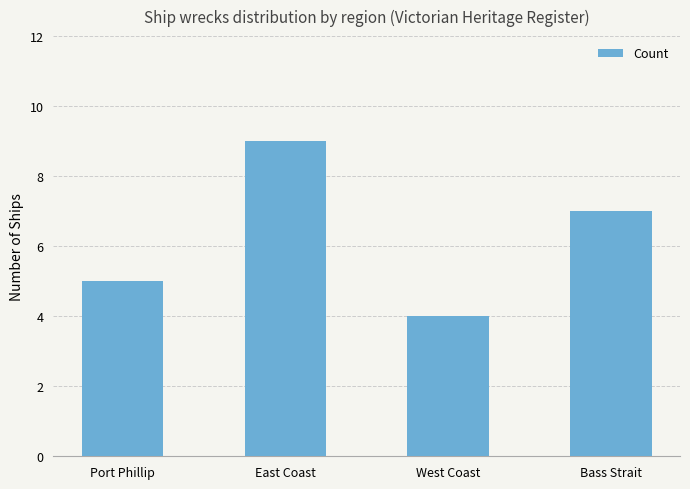

The value at West Coast is 4. True or false?

True